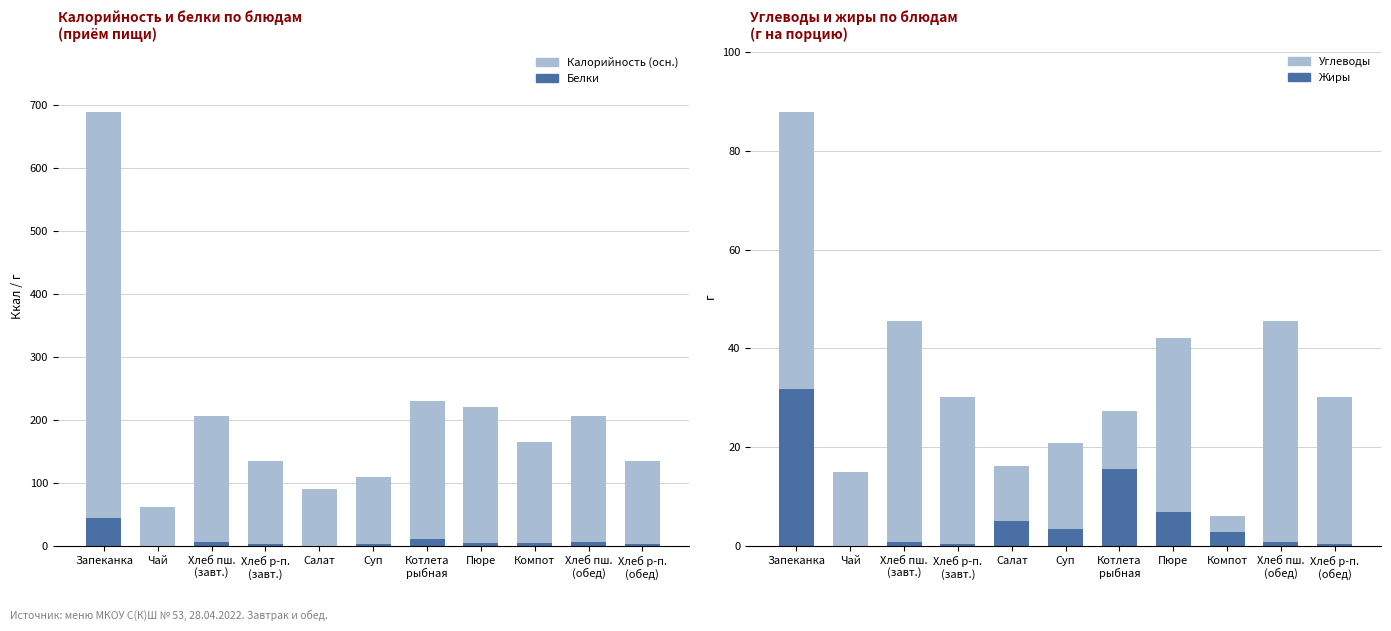

What is the minimum value shown in the chart?

0.1